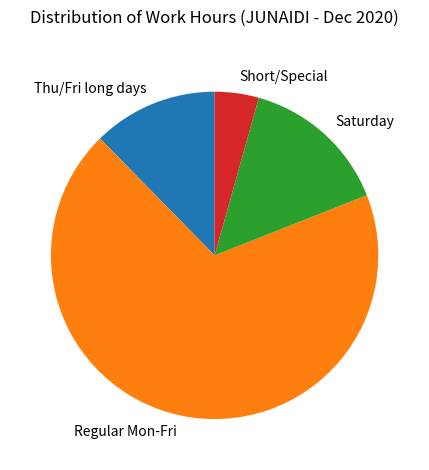

Is there a majority slice in this chart?

Yes